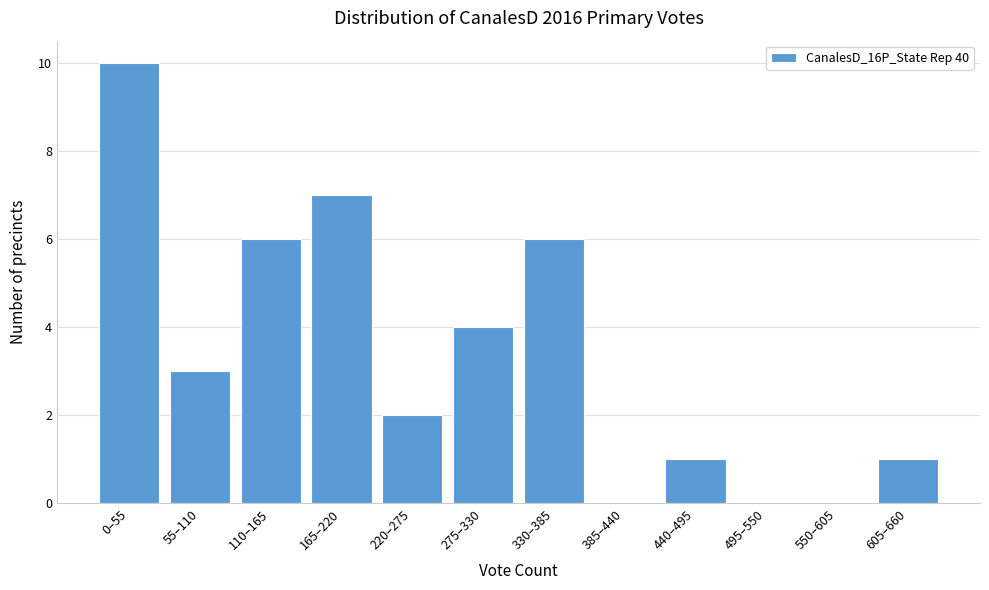

Reading right to left, transcribe all the data shown in this chart.

605–660=1	550–605=0	495–550=0	440–495=1	385–440=0	330–385=6	275–330=4	220–275=2	165–220=7	110–165=6	55–110=3	0–55=10